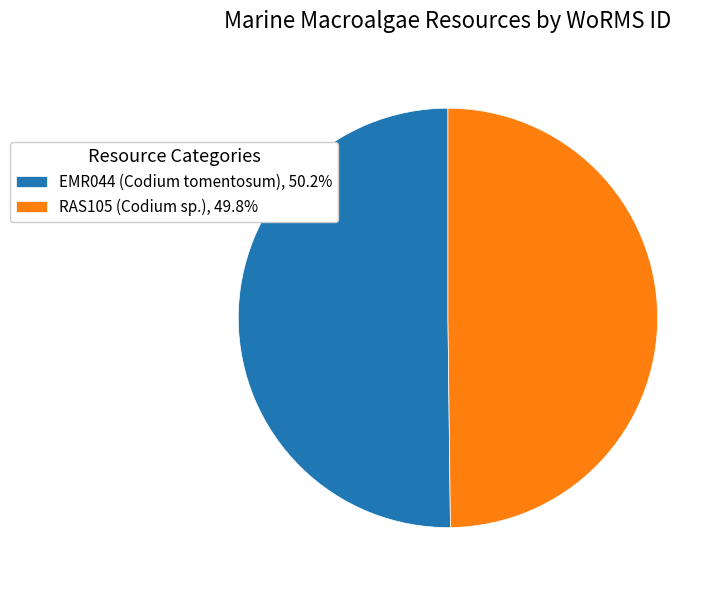

The EMR044 (Codium tomentosum) slice represents 60% of the pie. True or false?

False